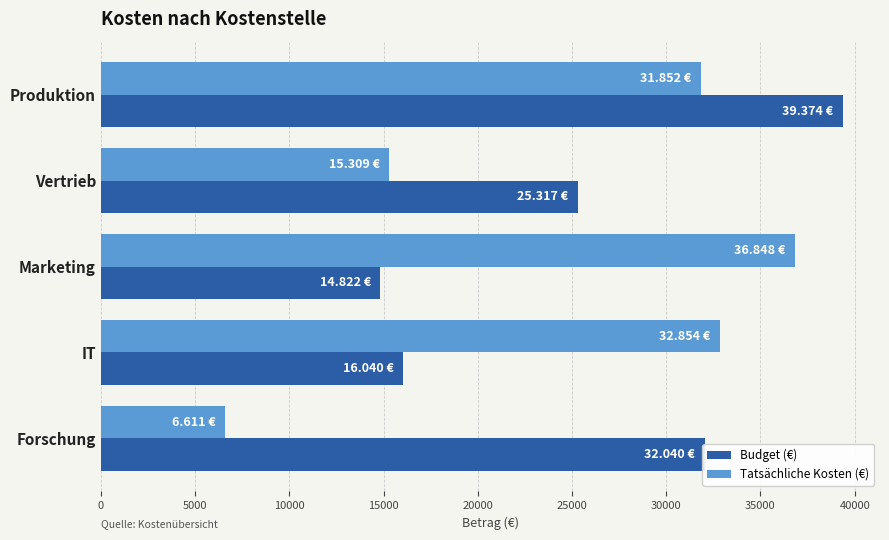

Which category has the lowest value in the Tatsächliche Kosten (€) series?

Forschung